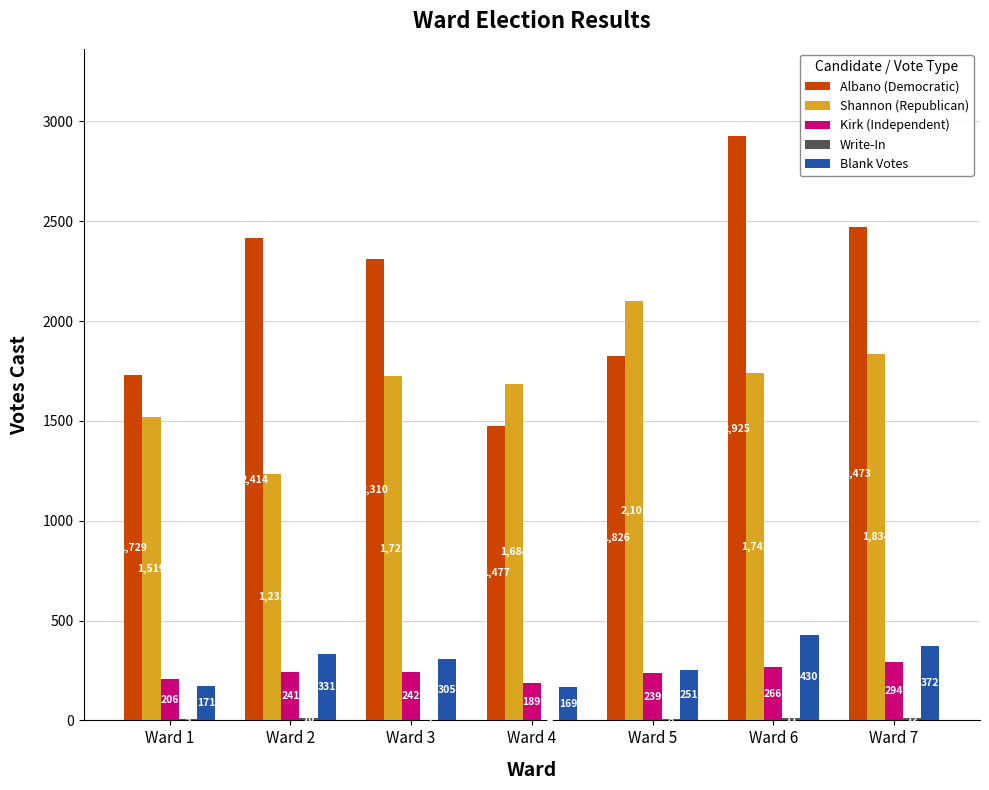

Which category has the highest value in the Shannon (Republican) series?

Ward 5